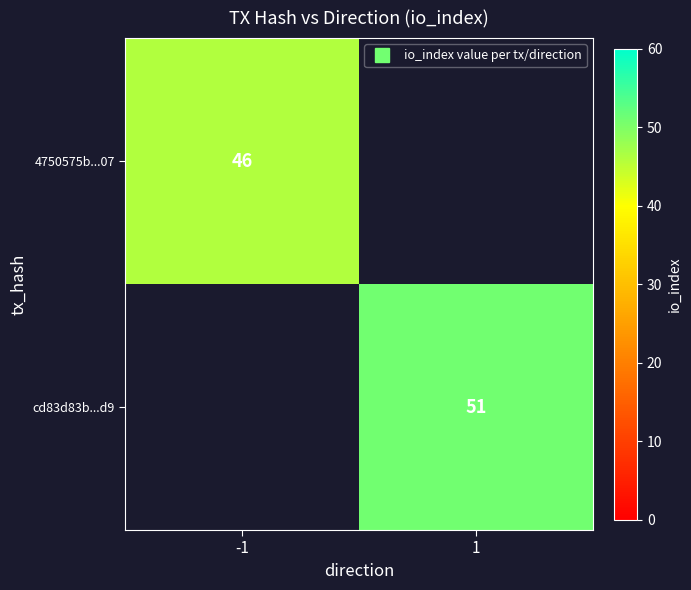

Rank the series by their maximum value, from highest to lowest.

cd83d83b...d9, 4750575b...07